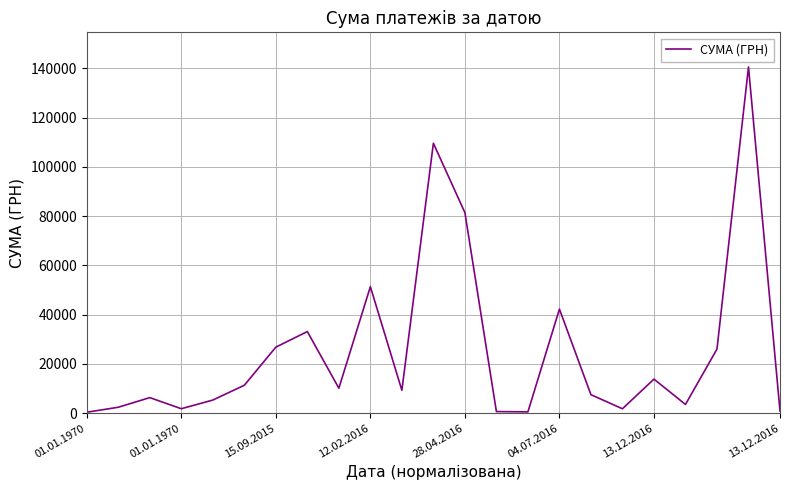

What is the minimum value shown in the chart?

384.6